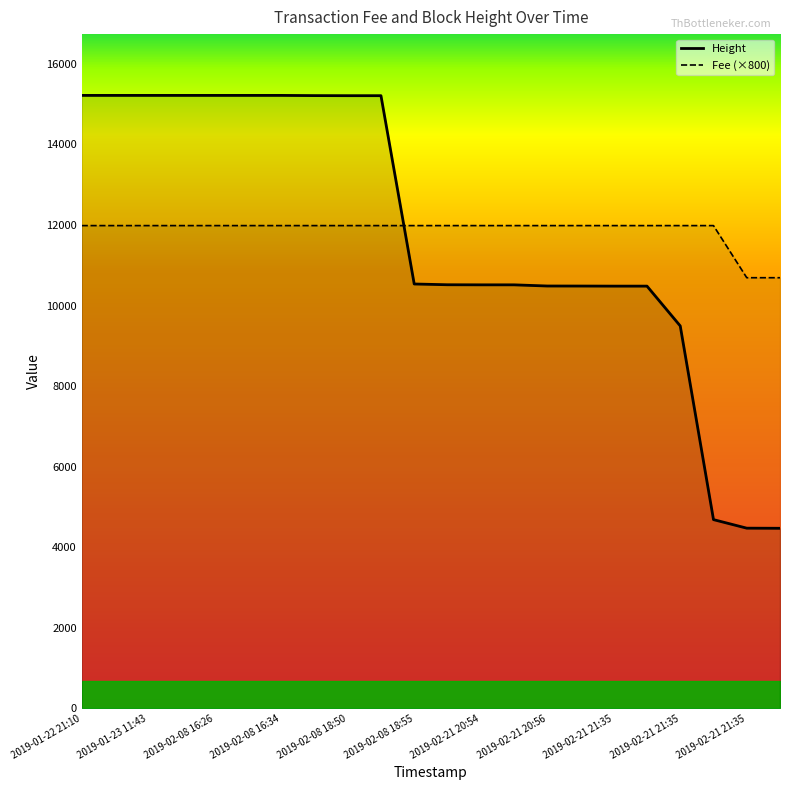

After their last crossing, which series has the higher values: Height or Fee (×800)?

Fee (×800)